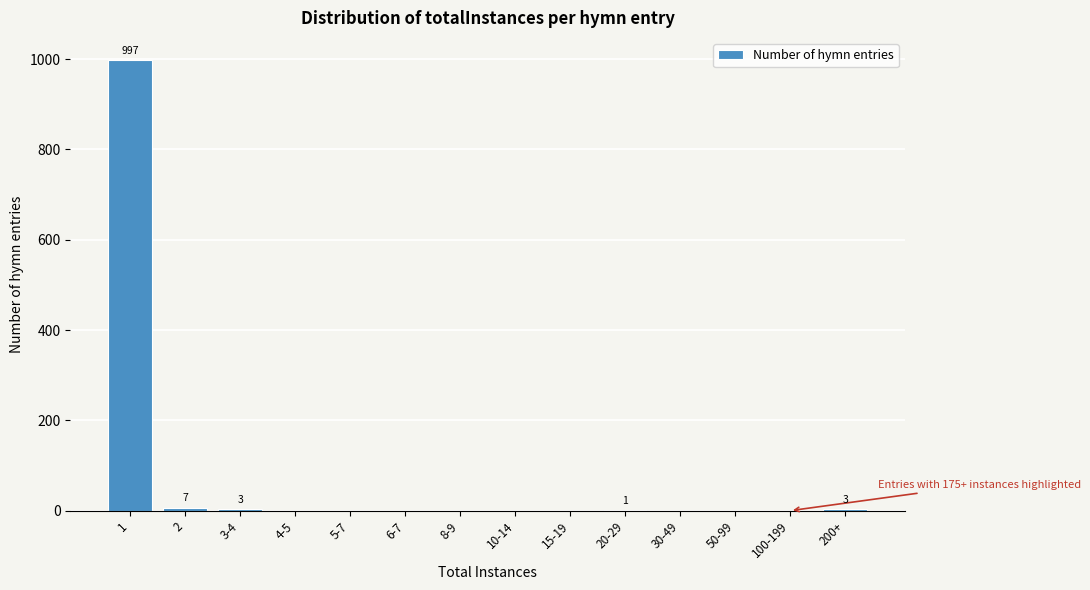

Is it true that the value at 50-99 is 555?

False